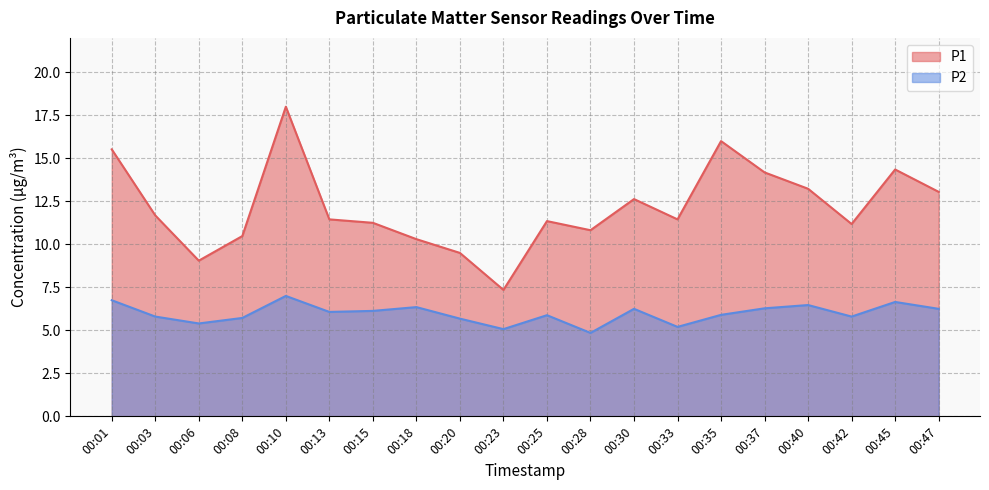

Which has a higher value, 00:23 or 00:10?

00:10